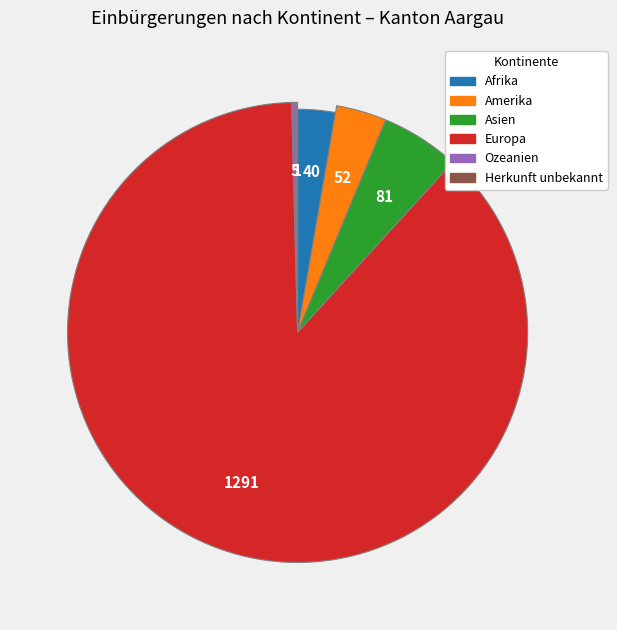

How much of the chart is everything except Europa?

12.2%